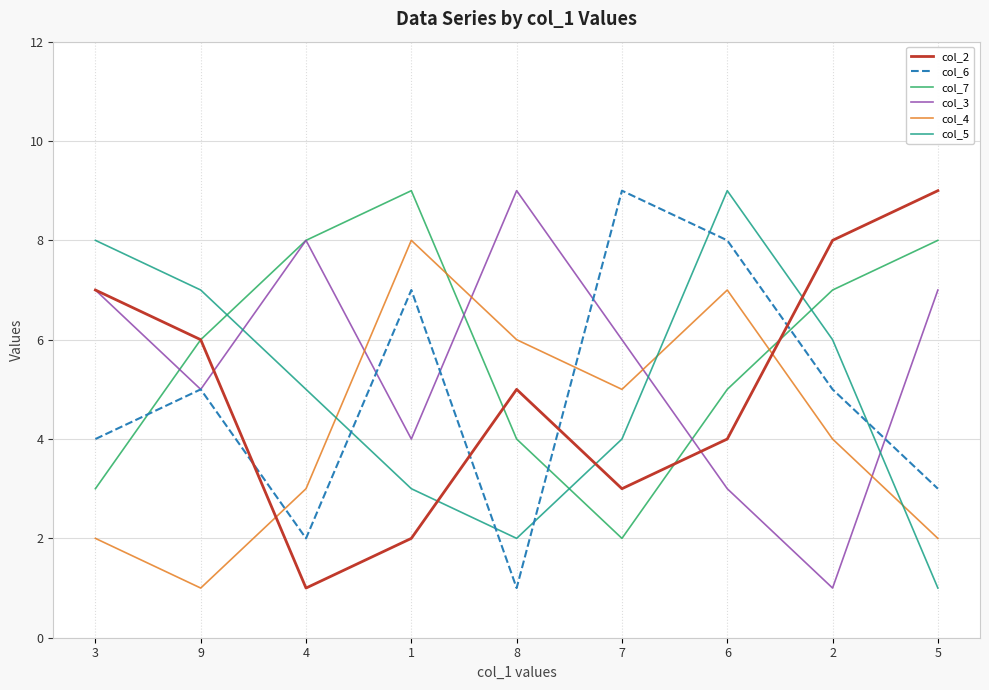

True or false: col_7 has more than 2 interior local peaks.

False